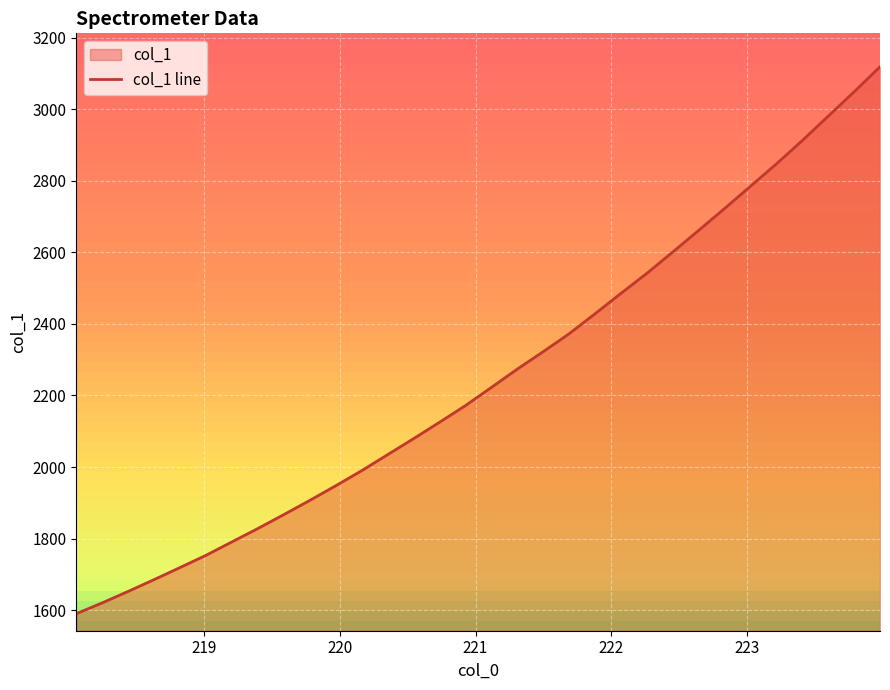

What is the minimum value shown in the chart?

1590.2